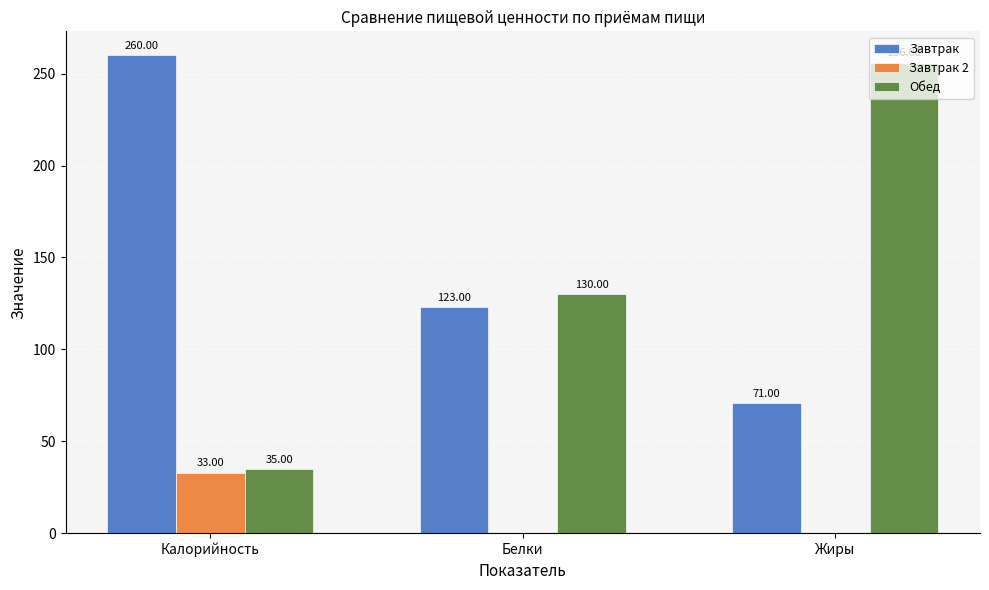

Reading right to left, what are all the values shown in this chart?

Завтрак: 71	123	260
Завтрак 2: 0	0	33
Обед: 256	130	35